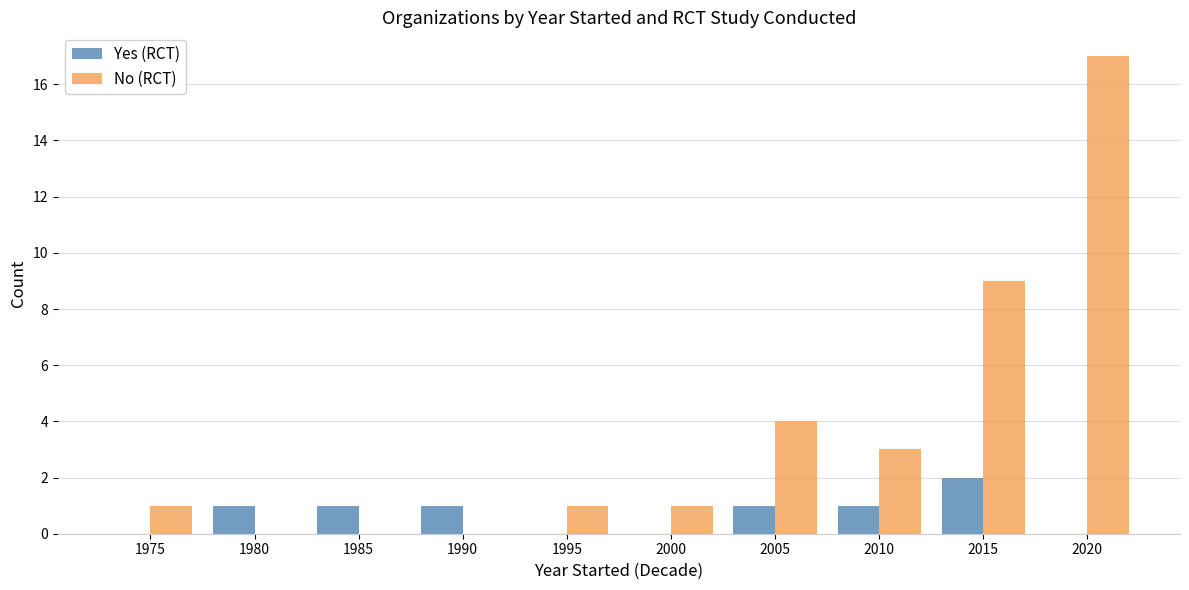

Which series has the largest total across all categories?

No (RCT)